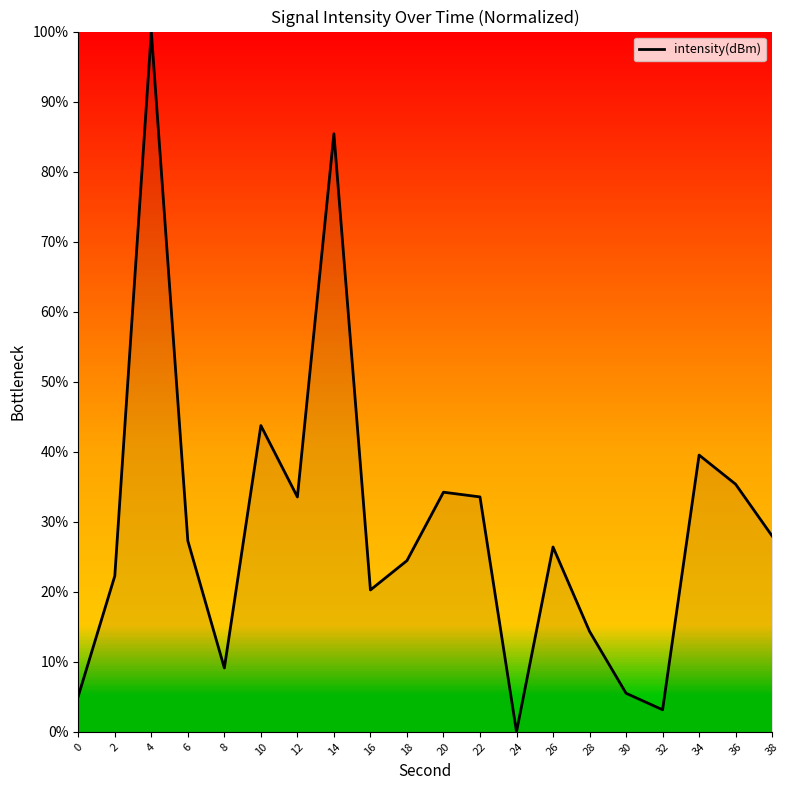

Is it true that the value at 0 is 5.1?

True